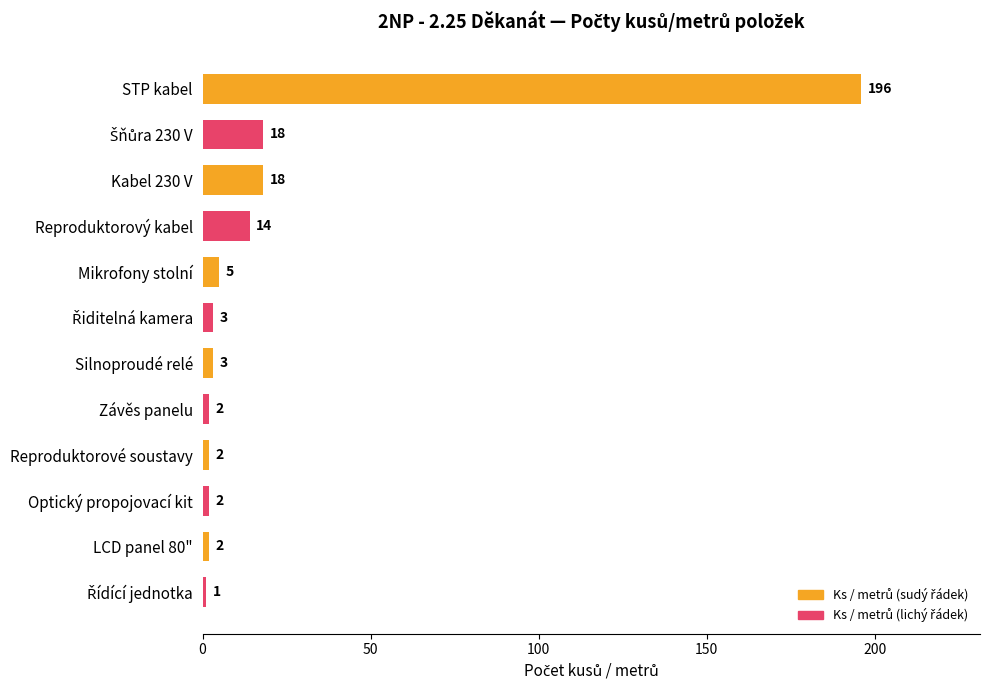

Are the bars grouped side by side (vs. stacked)?

No